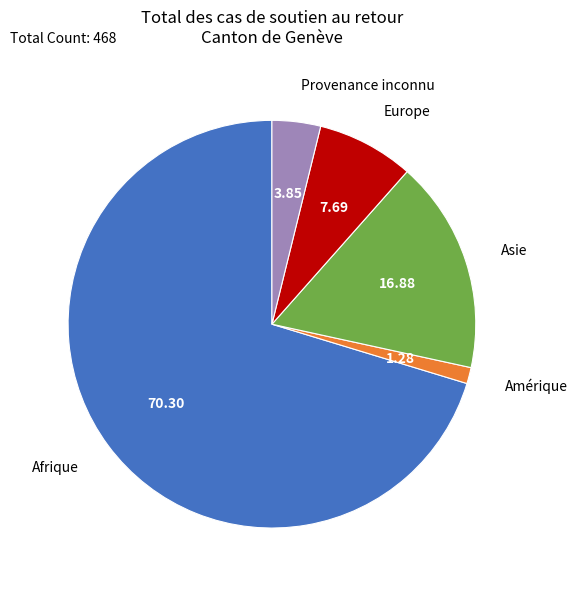

Is there a majority slice in this chart?

Yes